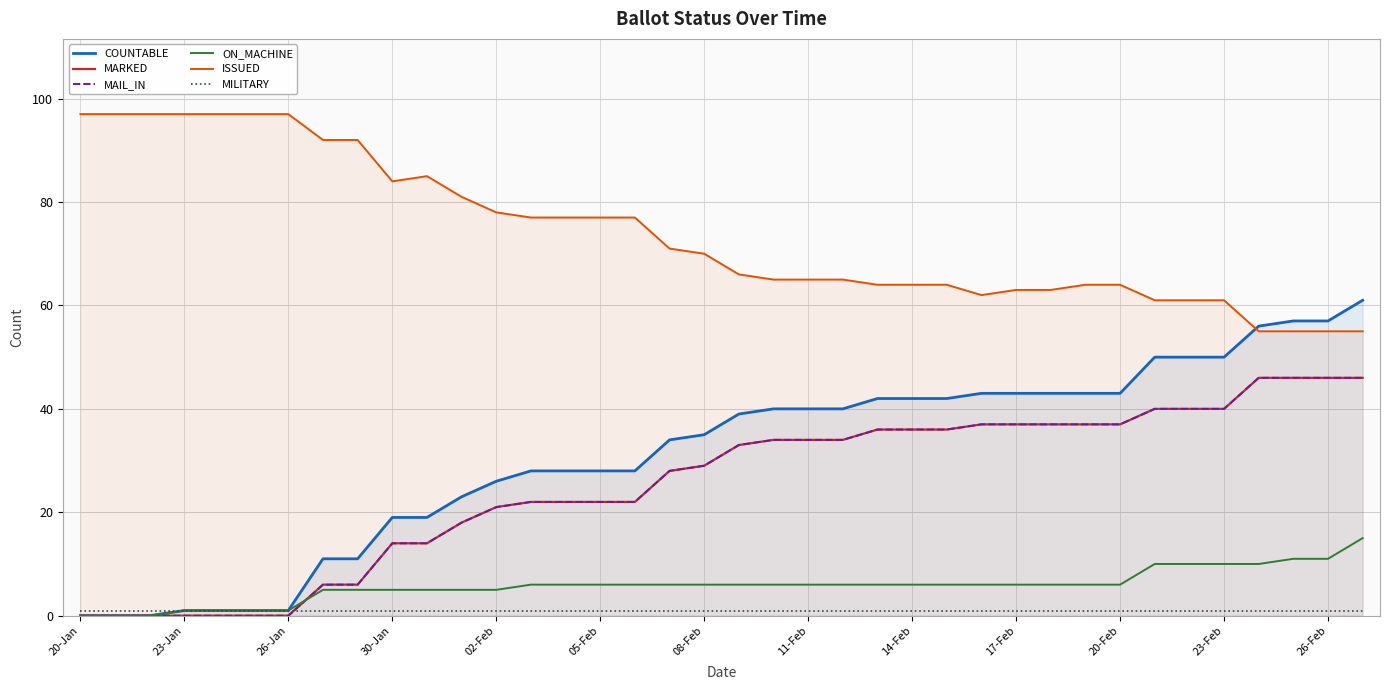

What is the average value of the MAIL_IN series?

25